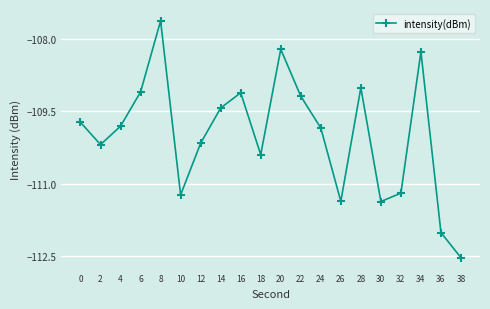

True or false: there are more than 2 points higher than both neighbors.

True